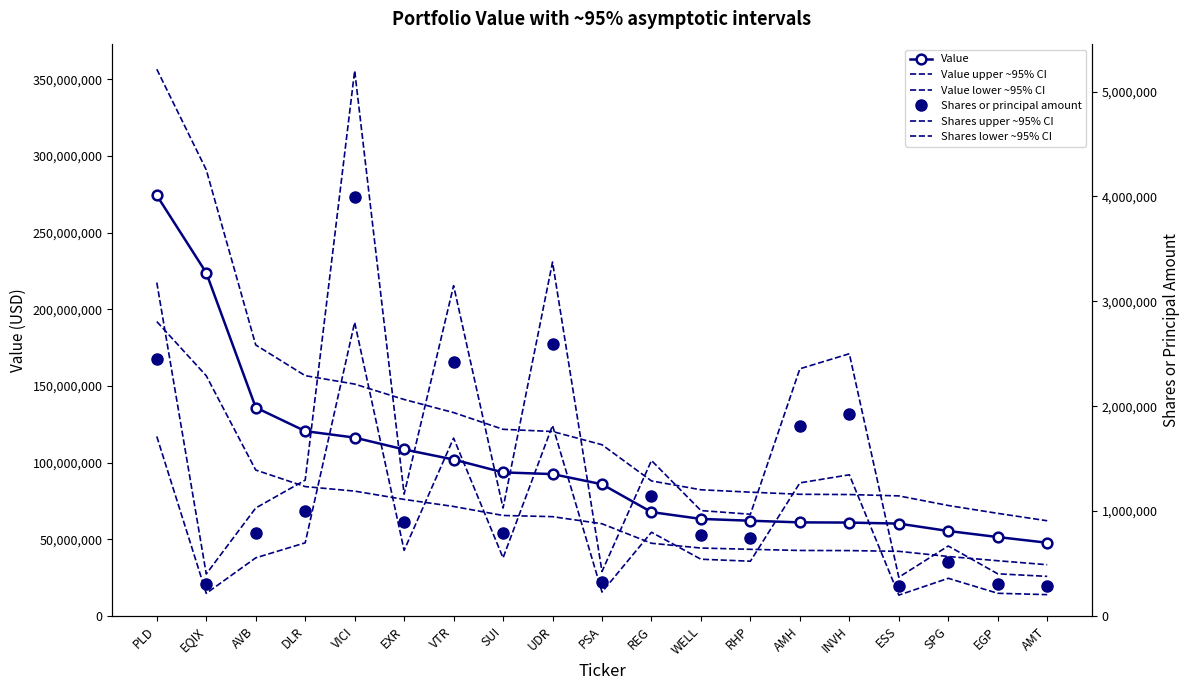

What is the difference between the maximum and minimum values in the Value series?

226592075.0